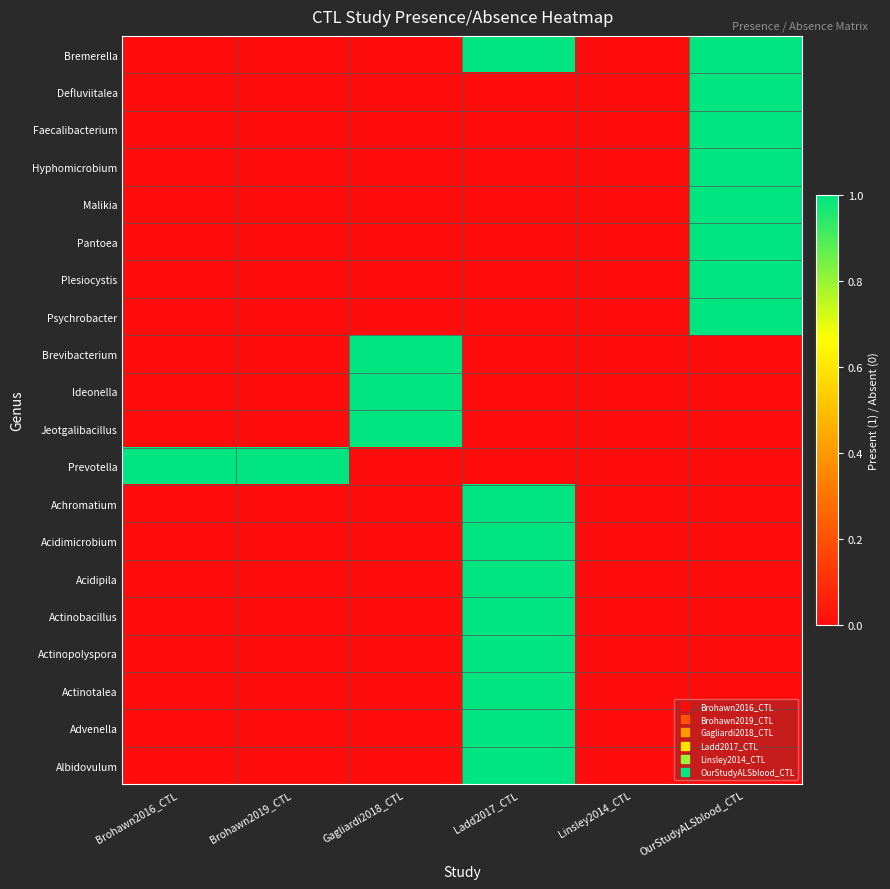

What is the maximum value shown in the chart?

1